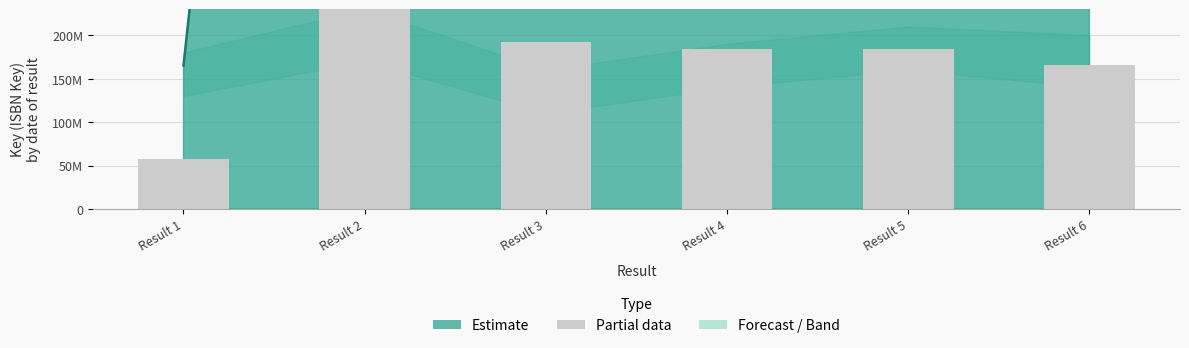

Are the bars horizontal?

No